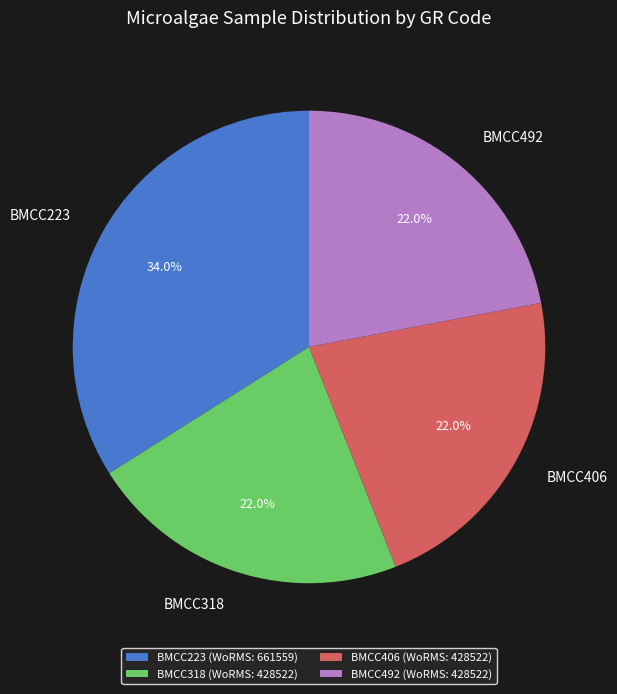

Count the number of slices in the pie.

4